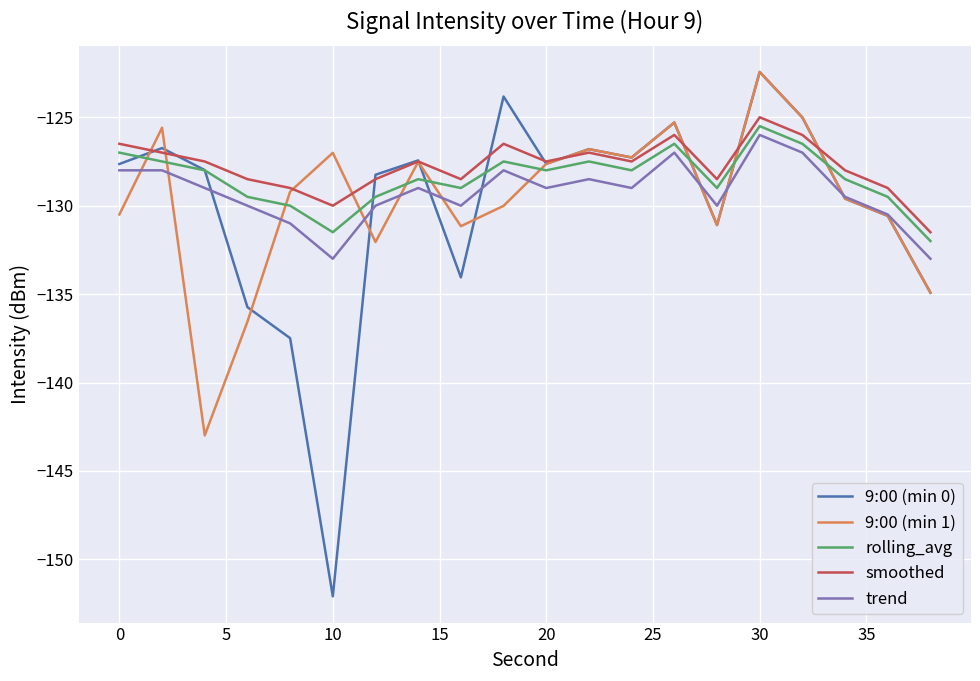

What is the highest value of the trend series?

-126.0